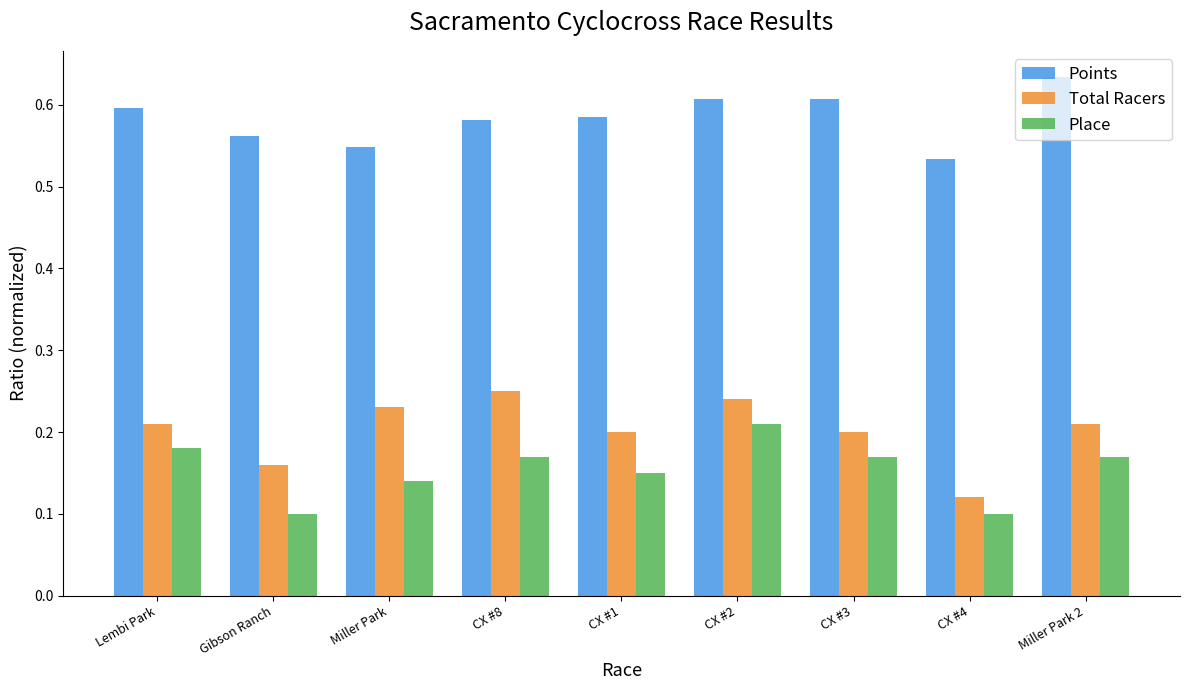

At which label is Points closest to 0?

CX #4